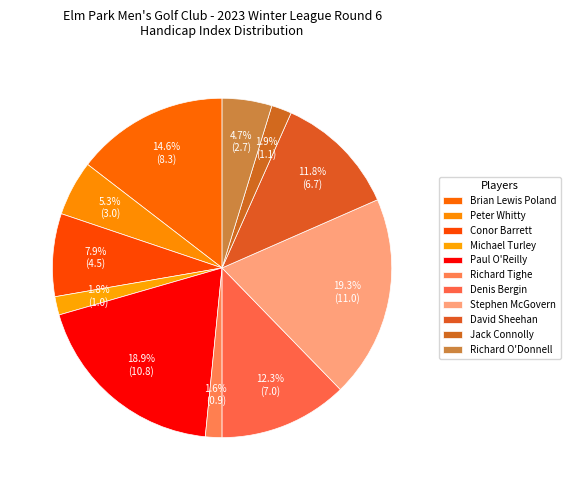

Is there a majority slice in this chart?

No